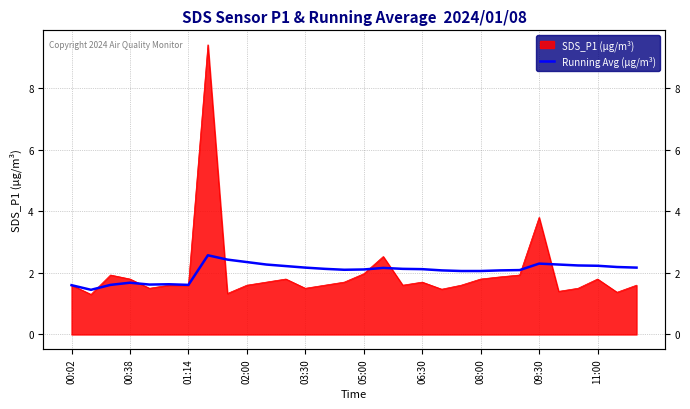

Count the number of values greater than 2.

23